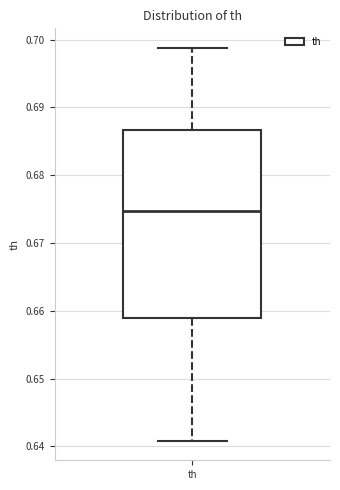

Where does the lower whisker of the box for th end on the y-axis? The values are not printed on the chart, so give them approximately, as read against the axis.

0.641